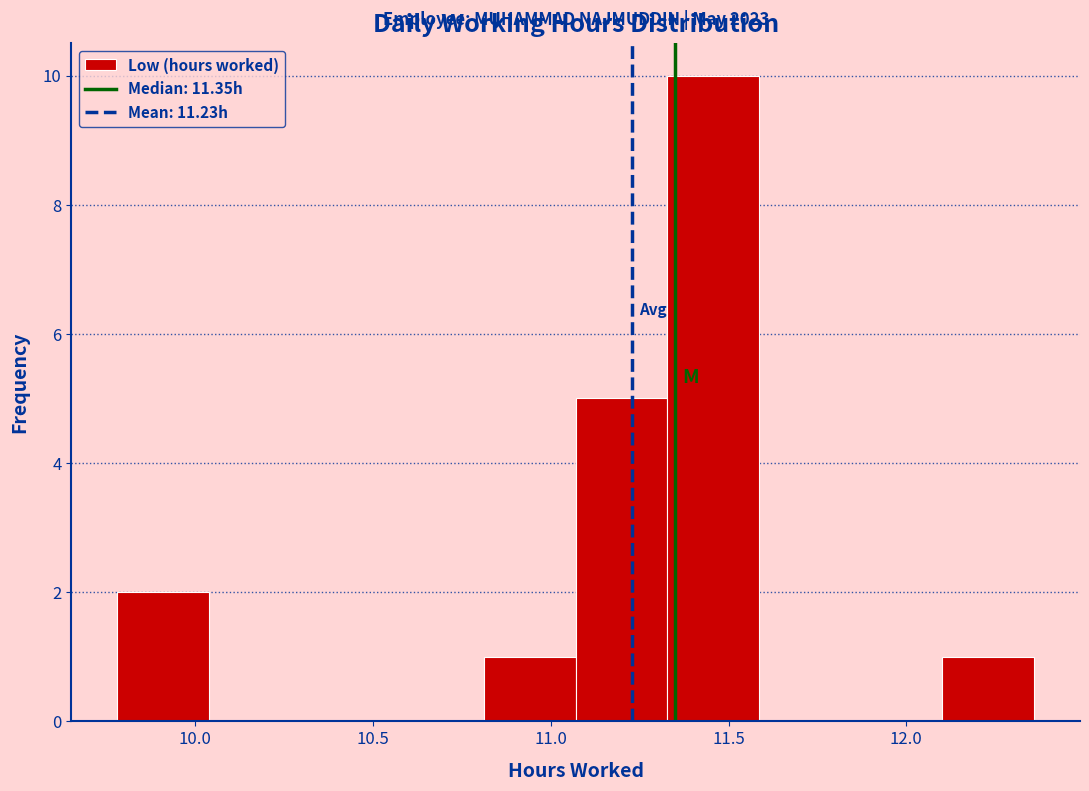

Over which range of the x-axis is the bar tallest?

11.35 to 11.60